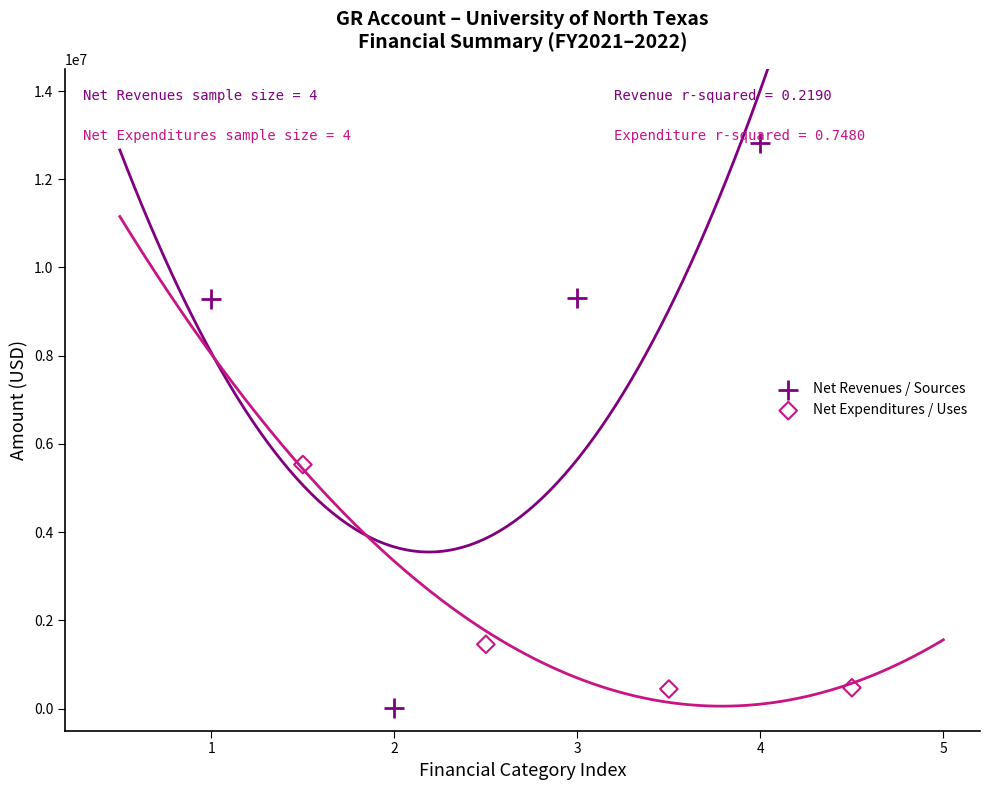

What are all the series names shown in the legend?

Net Revenues / Sources, Net Expenditures / Uses